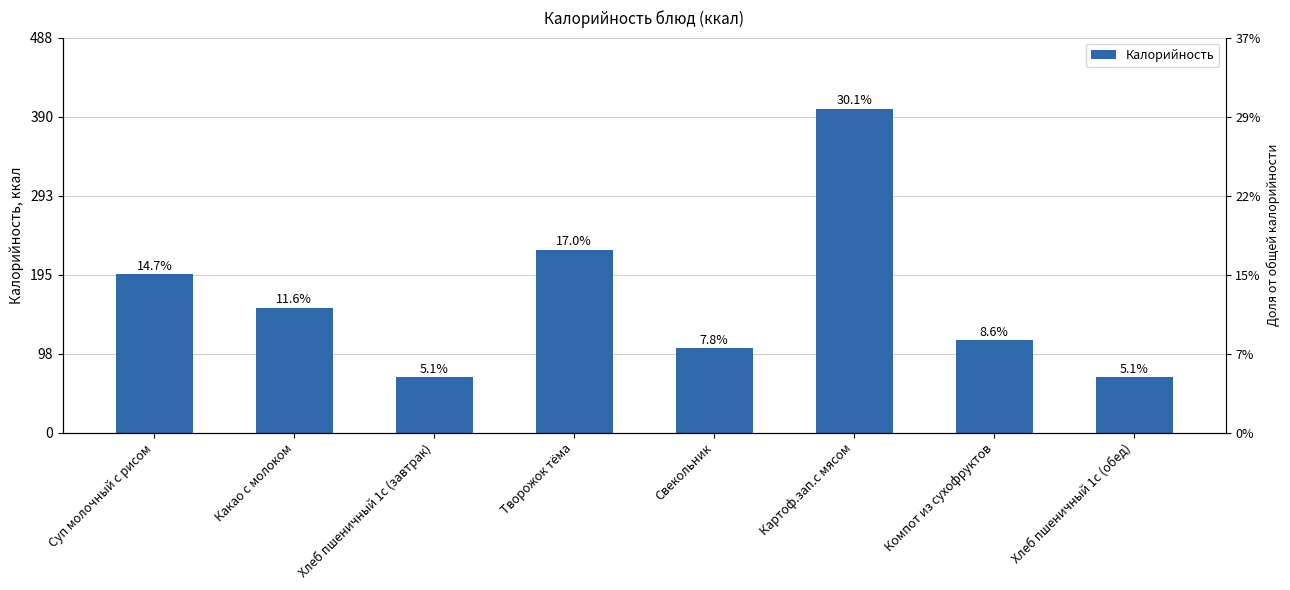

Between Творожок тёма and Картоф.зап.с мясом, which is larger?

Картоф.зап.с мясом